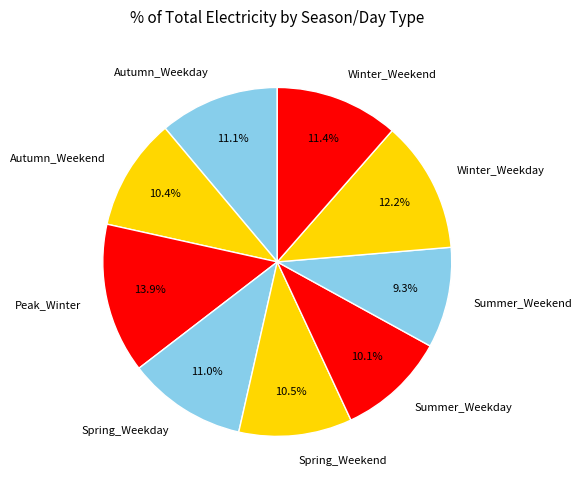

Is it true that Summer_Weekday is 22% of the pie?

False